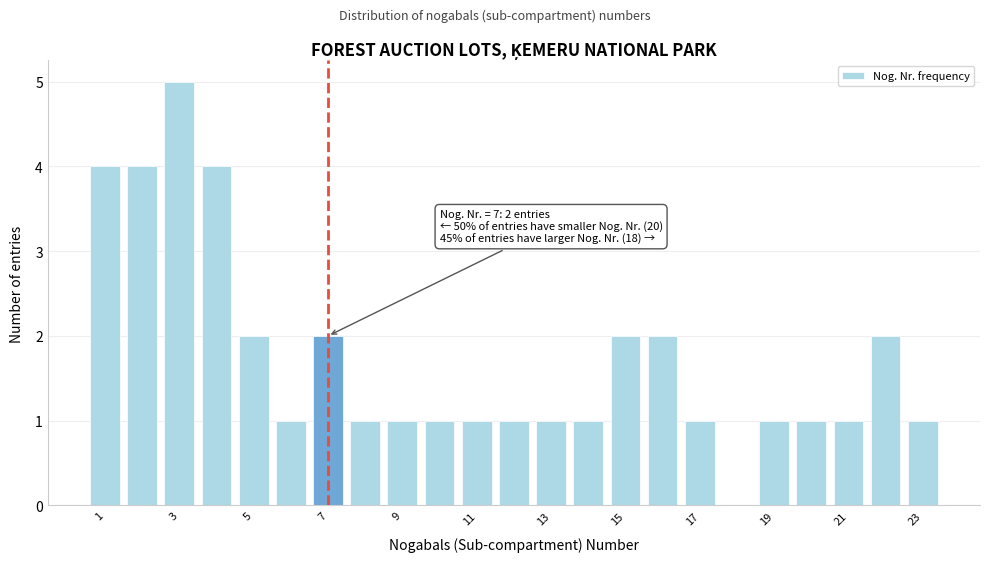

Over which range of the x-axis is the bar tallest?

2.5 to 3.5